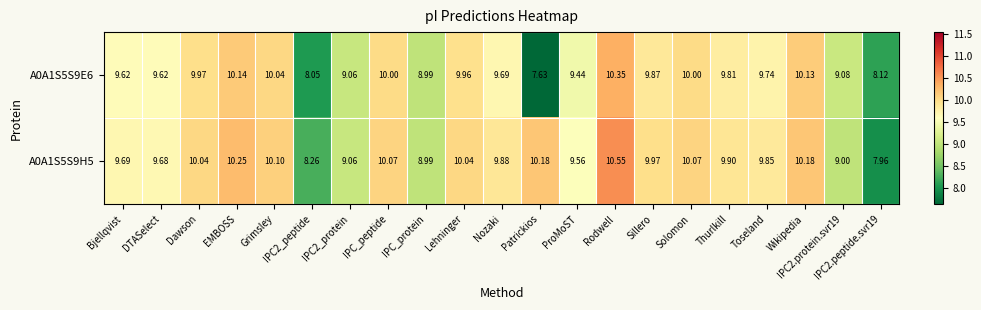

Where does the A0A1S5S9E6 series first go above 9?

Bjellqvist